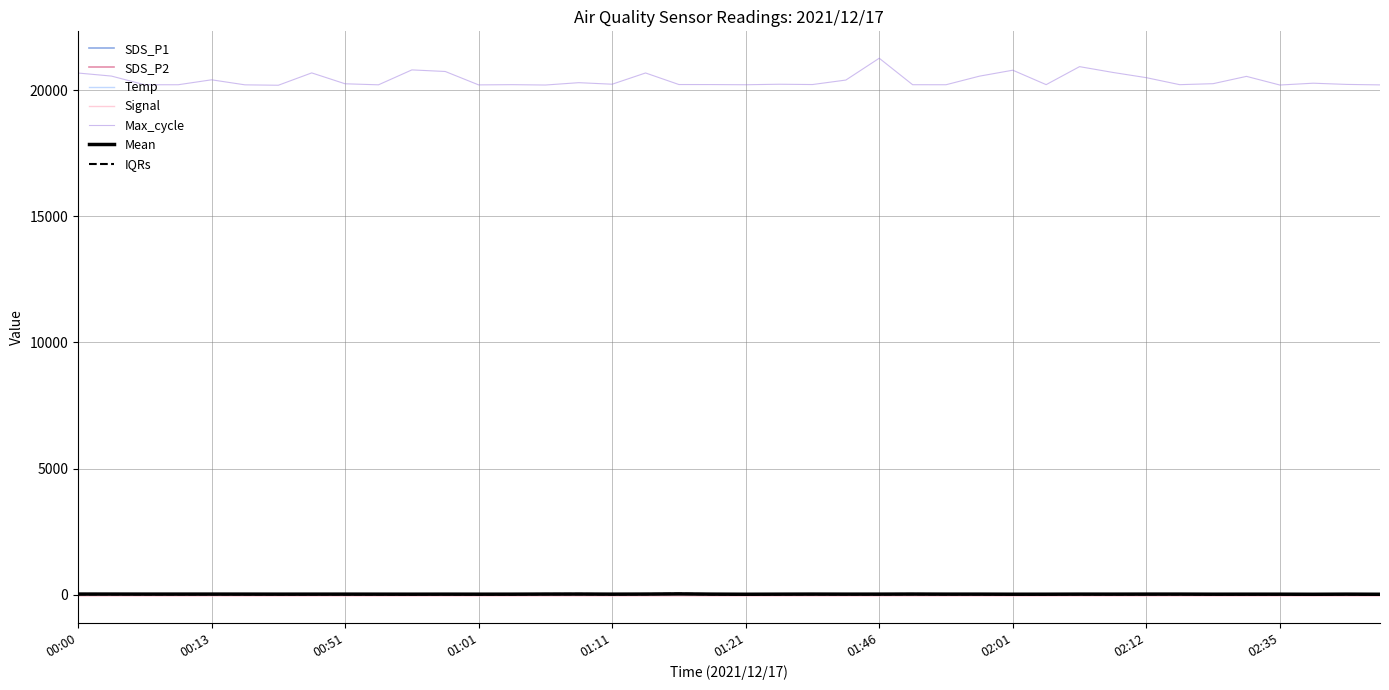

Reading right to left, extract all data points from this chart.

SDS_P1: 02:45=12.2	02:42=17.8	02:37=11.6	02:35=17.0	02:32=18.6	02:30=16.2	02:21=21.8	02:12=20.9	02:10=18.4	02:06=18.1	02:04=15.8	02:01=15.0	01:59=20.8	01:56=19.2	01:48=24.4	01:46=20.0	01:43=18.9	01:35=22.8	01:24=16.4	01:21=12.2	01:19=18.6	01:16=28.9	01:14=23.3	01:11=17.6	01:09=27.2	01:06=23.9	01:04=16.4	01:01=15.3	00:59=18.1	00:56=15.6	00:54=16.5	00:51=18.6	00:48=18.4	00:18=17.5	00:16=19.4	00:13=19.4	00:11=19.8	00:08=20.4	00:03=20.8	00:00=21.9
SDS_P2: 02:45=7.7	02:42=10.4	02:37=7.4	02:35=8.4	02:32=7.3	02:30=7.8	02:21=9.9	02:12=10.5	02:10=9.5	02:06=12.2	02:04=8.2	02:01=7.6	01:59=8.9	01:56=10.1	01:48=11.3	01:46=9.6	01:43=9.6	01:35=9.8	01:24=11.1	01:21=8.8	01:19=11.6	01:16=21.3	01:14=11.2	01:11=10.8	01:09=10.2	01:06=11.2	01:04=10.2	01:01=10.2	00:59=10.2	00:56=9.9	00:54=10.7	00:51=11.2	00:48=10.6	00:18=10.2	00:16=11.6	00:13=13.2	00:11=11.8	00:08=11.7	00:03=13.8	00:00=13.4
Temp: 02:45=9.1	02:42=9.2	02:37=9.2	02:35=9.1	02:32=9.2	02:30=9.1	02:21=9.2	02:12=9.2	02:10=9.2	02:06=9.2	02:04=9.2	02:01=9.2	01:59=9.3	01:56=9.3	01:48=9.3	01:46=9.3	01:43=9.3	01:35=9.3	01:24=9.3	01:21=9.3	01:19=9.3	01:16=9.3	01:14=9.3	01:11=9.3	01:09=9.3	01:06=9.4	01:04=9.3	01:01=9.3	00:59=9.2	00:56=9.3	00:54=9.3	00:51=9.3	00:48=9.3	00:18=9.4	00:16=9.3	00:13=9.3	00:11=9.3	00:08=9.3	00:03=9.4	00:00=9.4
Signal: 02:45=-62.0	02:42=-62.0	02:37=-62.0	02:35=-62.0	02:32=-62.0	02:30=-62.0	02:21=-62.0	02:12=-62.0	02:10=-62.0	02:06=-62.0	02:04=-62.0	02:01=-62.0	01:59=-62.0	01:56=-62.0	01:48=-62.0	01:46=-62.0	01:43=-62.0	01:35=-62.0	01:24=-62.0	01:21=-62.0	01:19=-62.0	01:16=-62.0	01:14=-62.0	01:11=-62.0	01:09=-62.0	01:06=-62.0	01:04=-62.0	01:01=-61.0	00:59=-62.0	00:56=-62.0	00:54=-63.0	00:51=-63.0	00:48=-63.0	00:18=-63.0	00:16=-64.0	00:13=-63.0	00:11=-64.0	00:08=-63.0	00:03=-63.0	00:00=-63.0
Max_cycle: 02:45=20221.0	02:42=20240.0	02:37=20288.0	02:35=20216.0	02:32=20559.0	02:30=20269.0	02:21=20230.0	02:12=20508.0	02:10=20715.0	02:06=20945.0	02:04=20231.0	02:01=20804.0	01:59=20567.0	01:56=20227.0	01:48=20228.0	01:46=21279.0	01:43=20413.0	01:35=20235.0	01:24=20247.0	01:21=20227.0	01:19=20234.0	01:16=20235.0	01:14=20694.0	01:11=20248.0	01:09=20309.0	01:06=20216.0	01:04=20230.0	01:01=20221.0	00:59=20753.0	00:56=20816.0	00:54=20224.0	00:51=20265.0	00:48=20697.0	00:18=20207.0	00:16=20223.0	00:13=20423.0	00:11=20227.0	00:08=20226.0	00:03=20571.0	00:00=20692.0